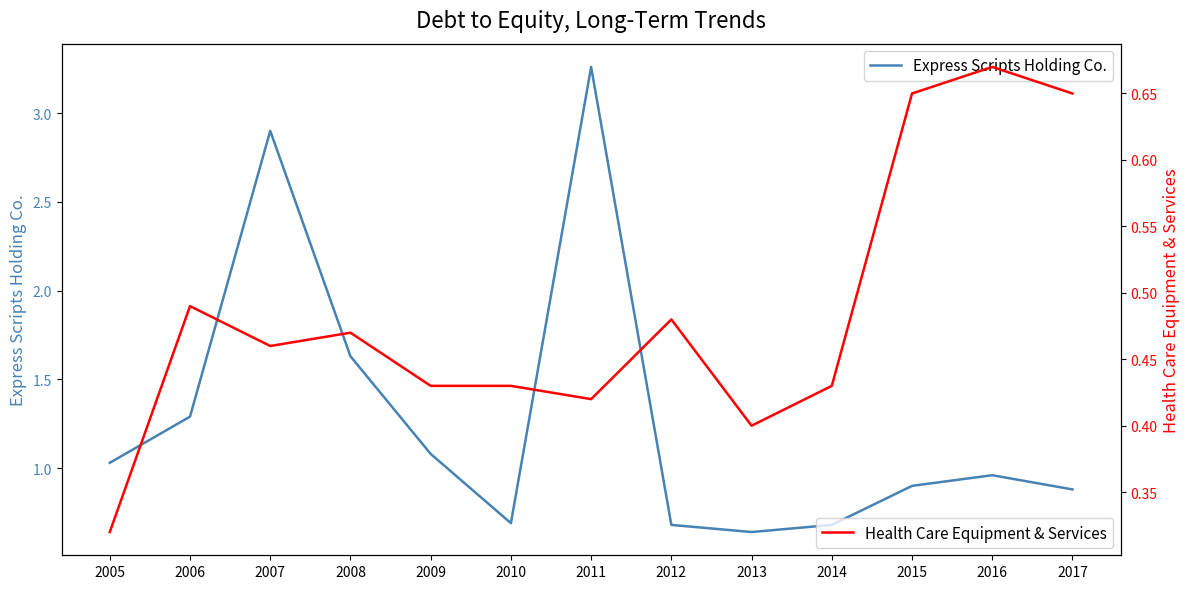

What is the value of the Health Care Equipment & Services point at the 11th from the left?

0.7